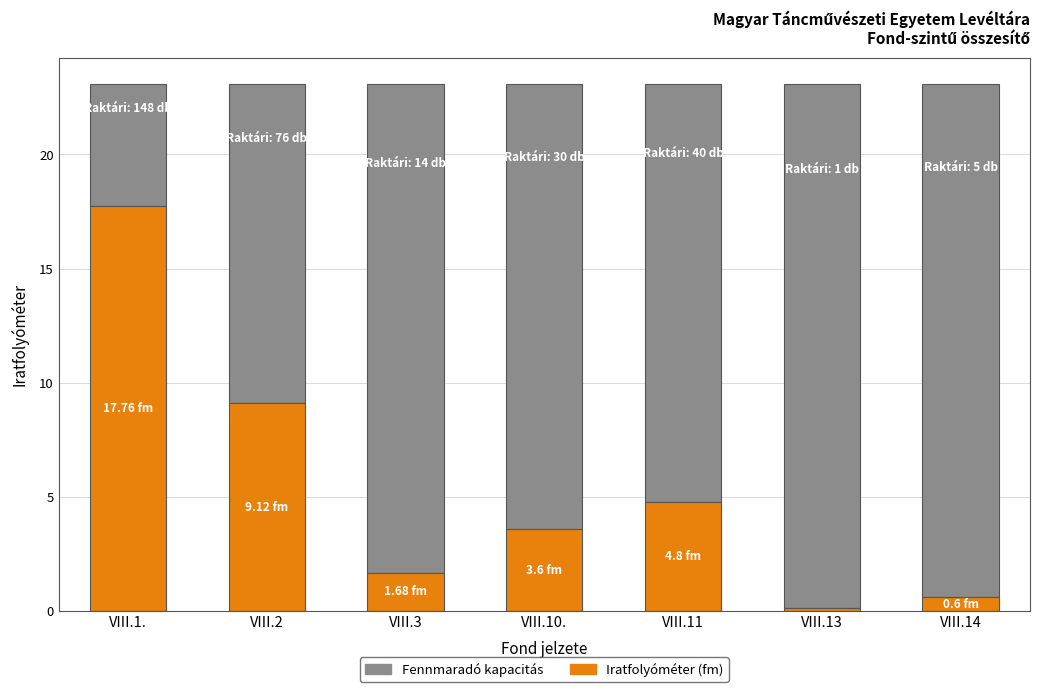

What is the total value across all series at VIII.11?

23.1